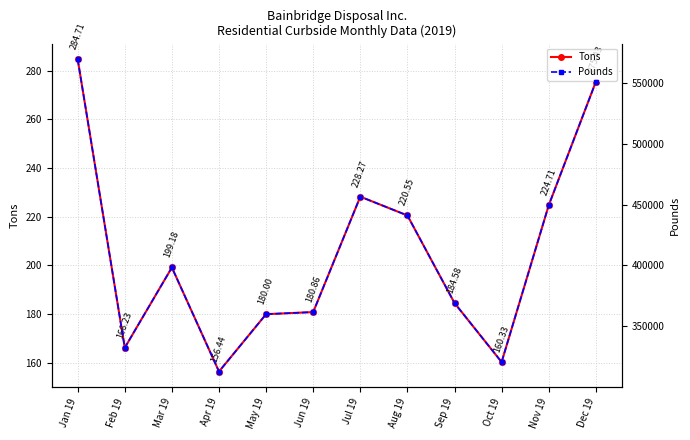

What is the difference between the maximum and minimum values in the Tons series?

128.3